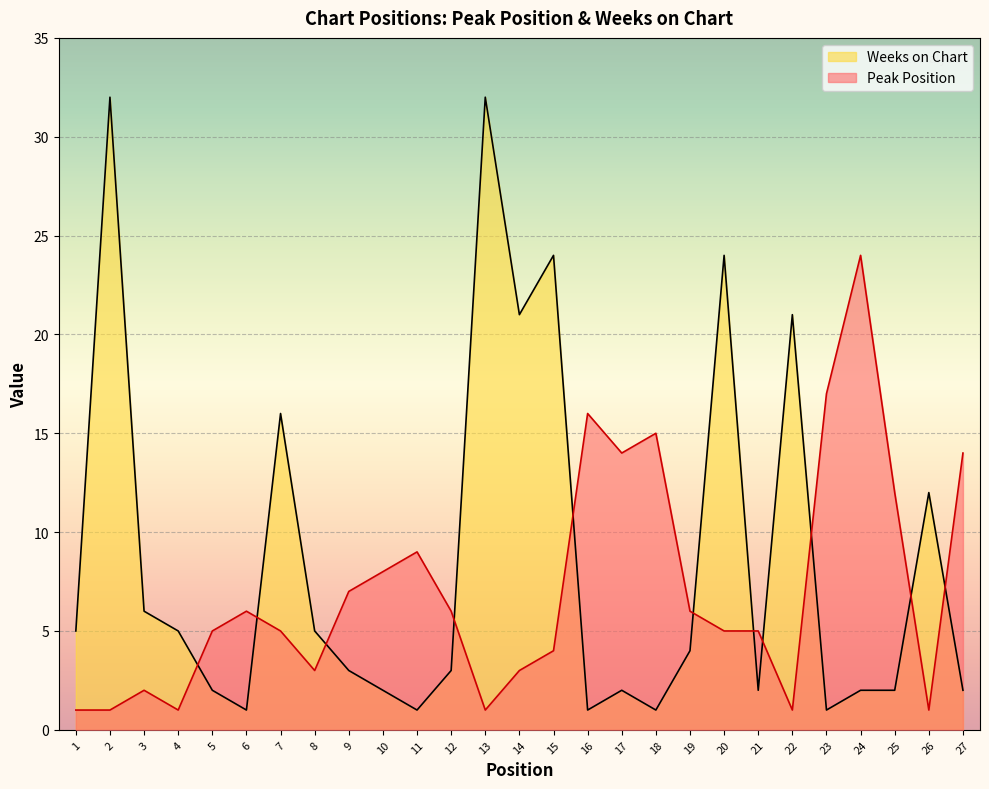

What is the difference between the second highest and minimum values in the Weeks on Chart series?

31